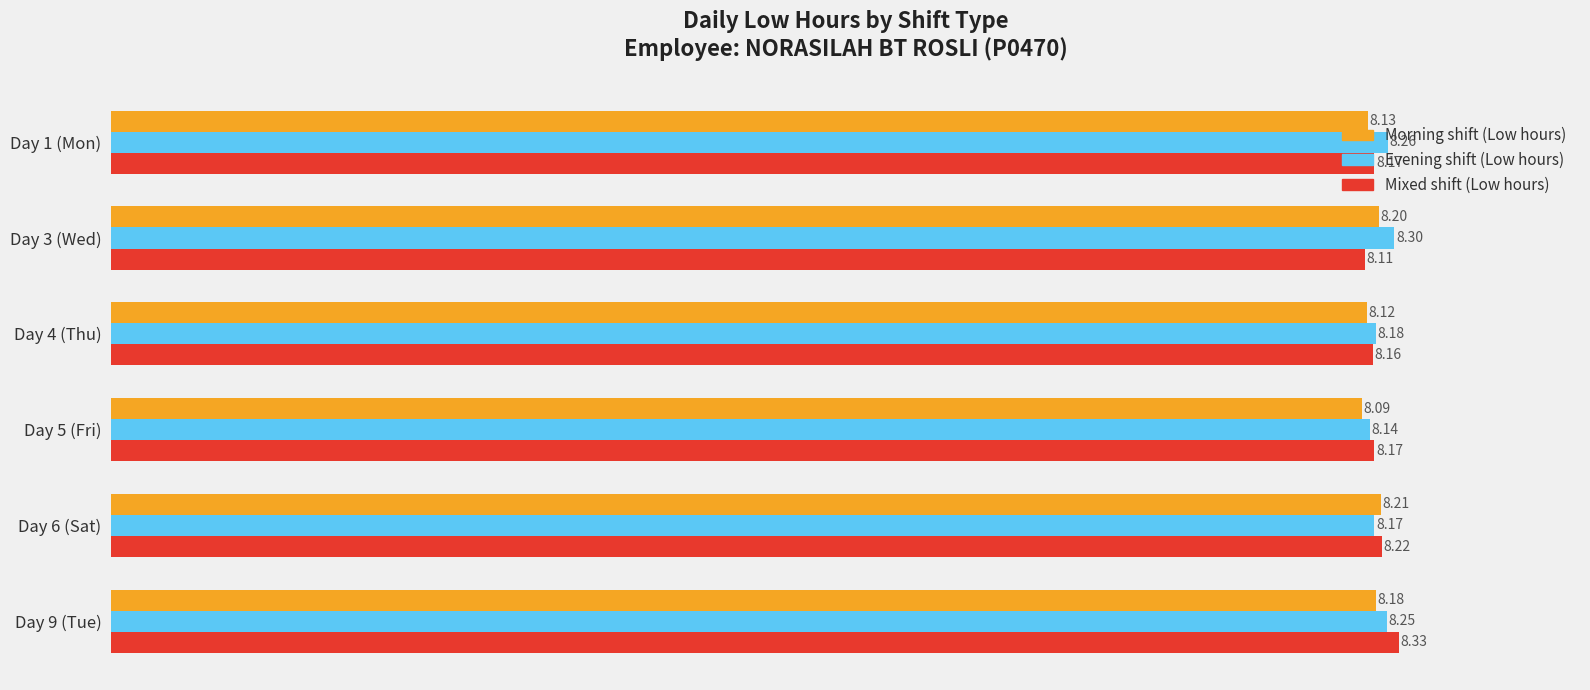

Rank the series by their average value, from lowest to highest.

Morning shift (Low hours), Mixed shift (Low hours), Evening shift (Low hours)